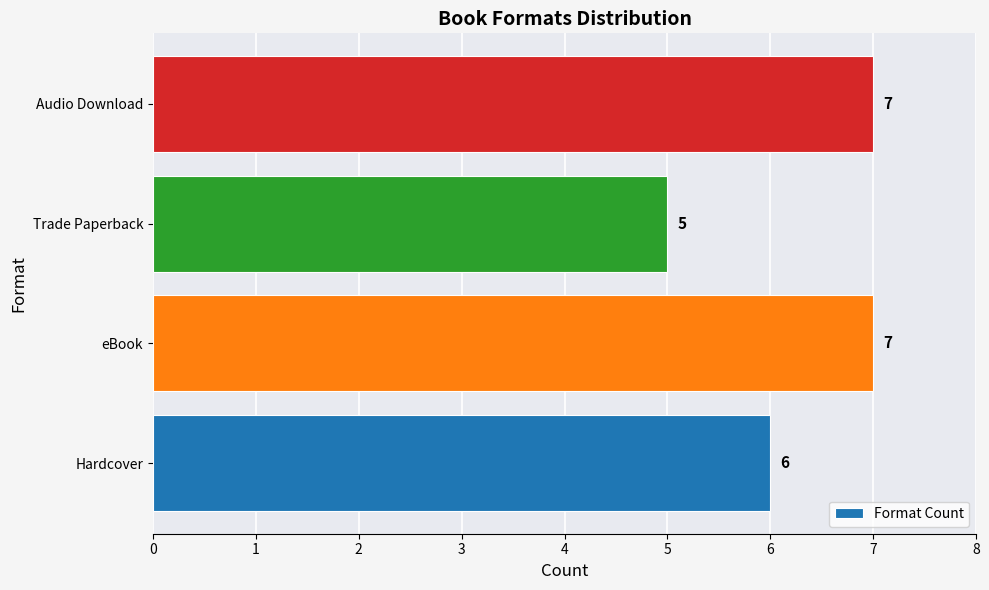

What is the minimum value shown in the chart?

5